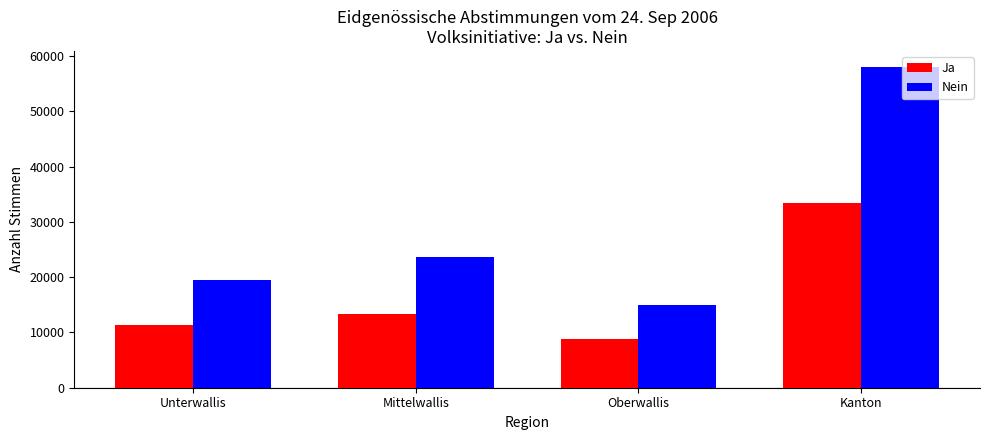

What is the spread (max minus min) of values at Unterwallis?

8095